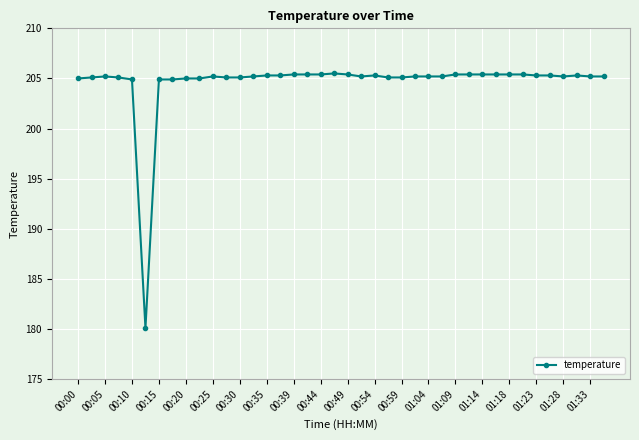

True or false: there are more than 0 points higher than both neighbors.

True